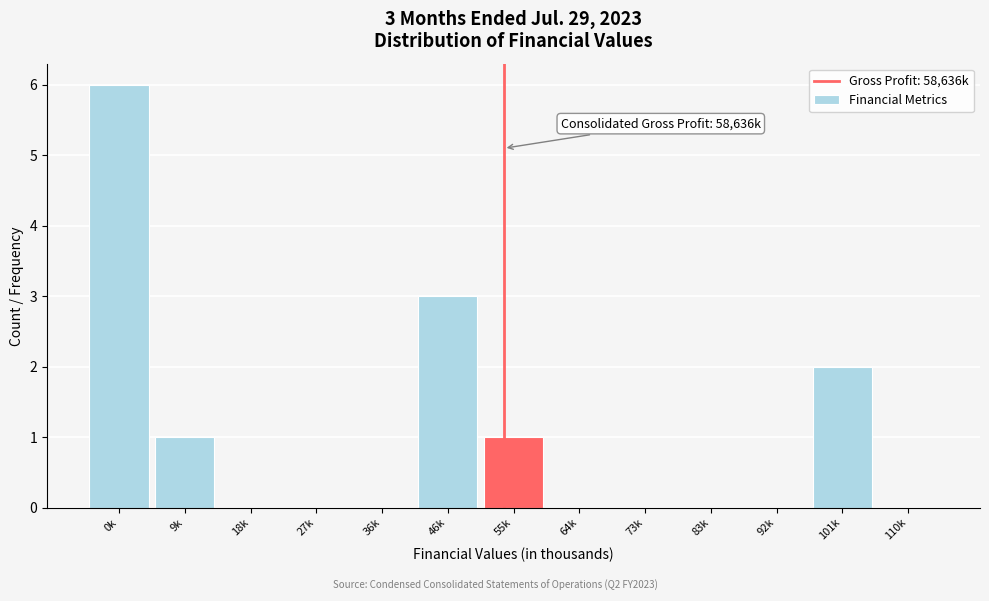

Reading right to left, list all the values displayed in this chart.

110k=0	101k=2	92k=0	83k=0	73k=0	64k=0	55k=1	46k=3	36k=0	27k=0	18k=0	9k=1	0k=6